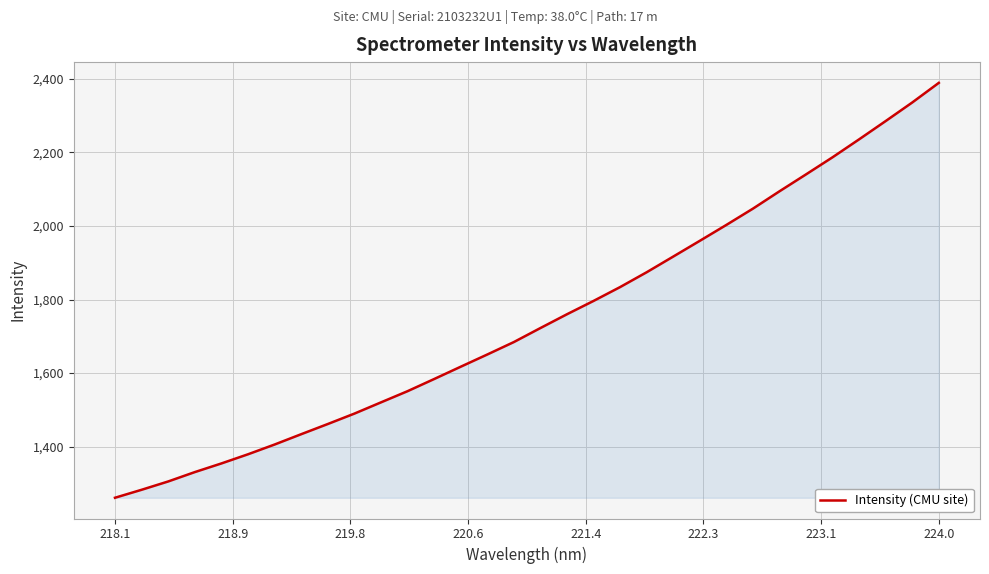

What is the difference between the second highest and second lowest values?

1053.6